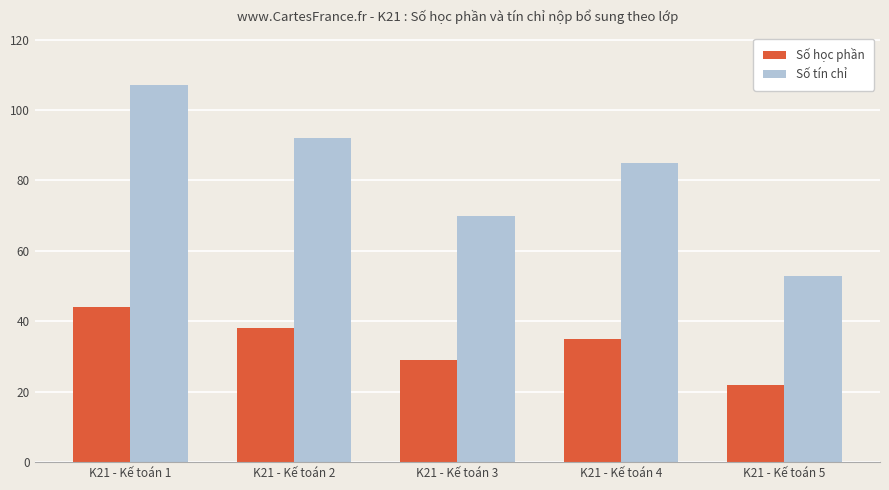

How many series are shown in this chart?

2